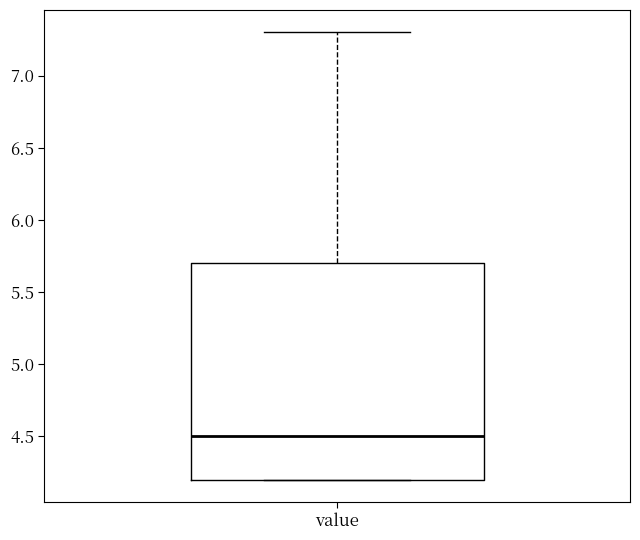

Transcribe this box plot: give where the median line is, the range the box spans, and where the two whiskers end, as read against the y-axis. The values are not printed on the chart, so give them approximately, as read against the axis.

median 4.5, box 4.2 to 5.7, whiskers 4.2 to 7.3